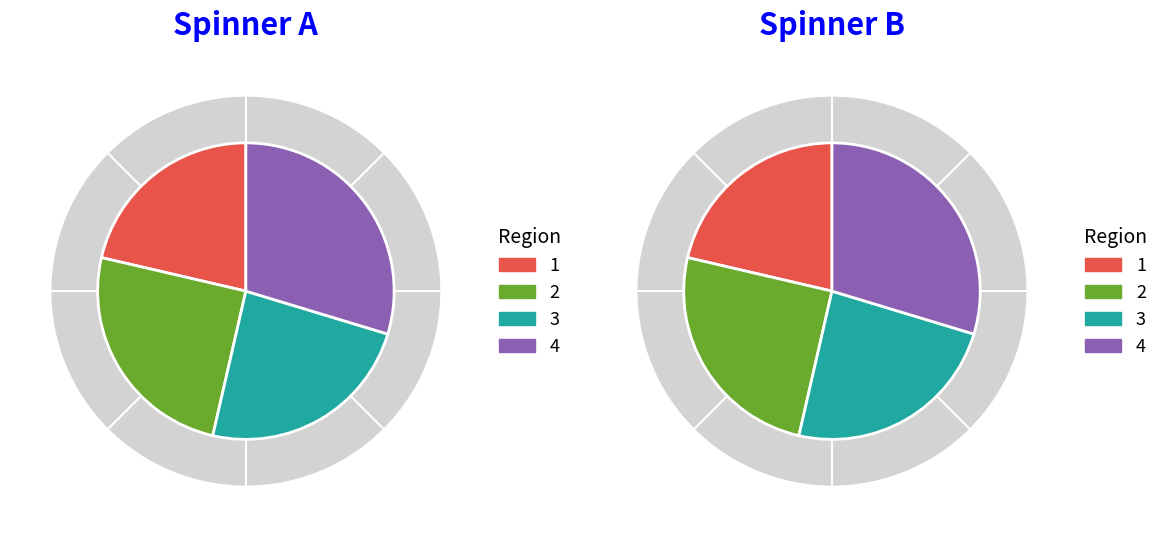

Is it true that 13-Mon is 1% of the pie?

False